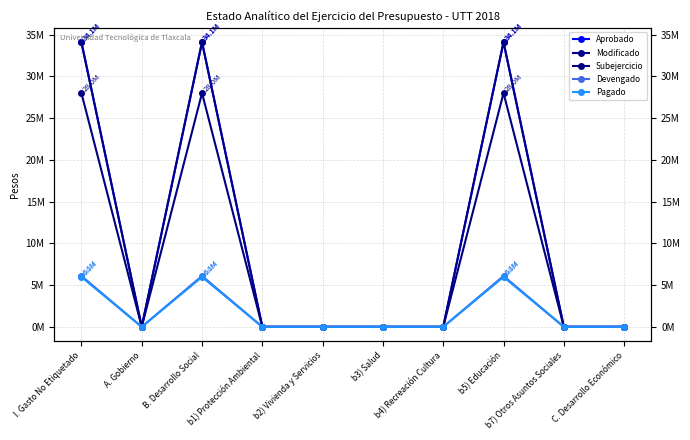

What are all the series names shown in the legend?

Aprobado, Modificado, Subejercicio, Devengado, Pagado